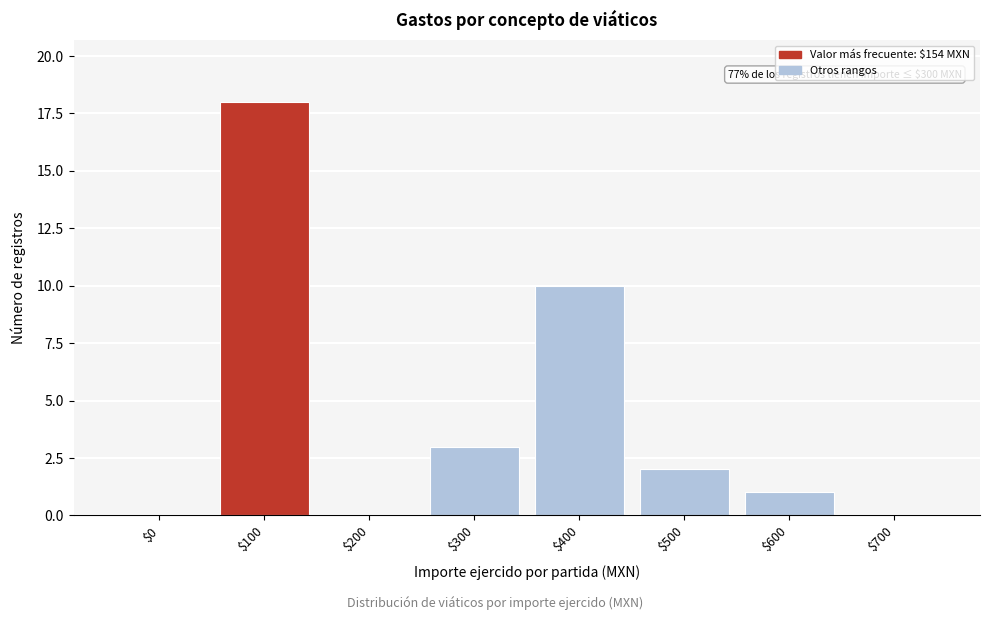

The chart shows a value of 2 at $500. True or false?

True